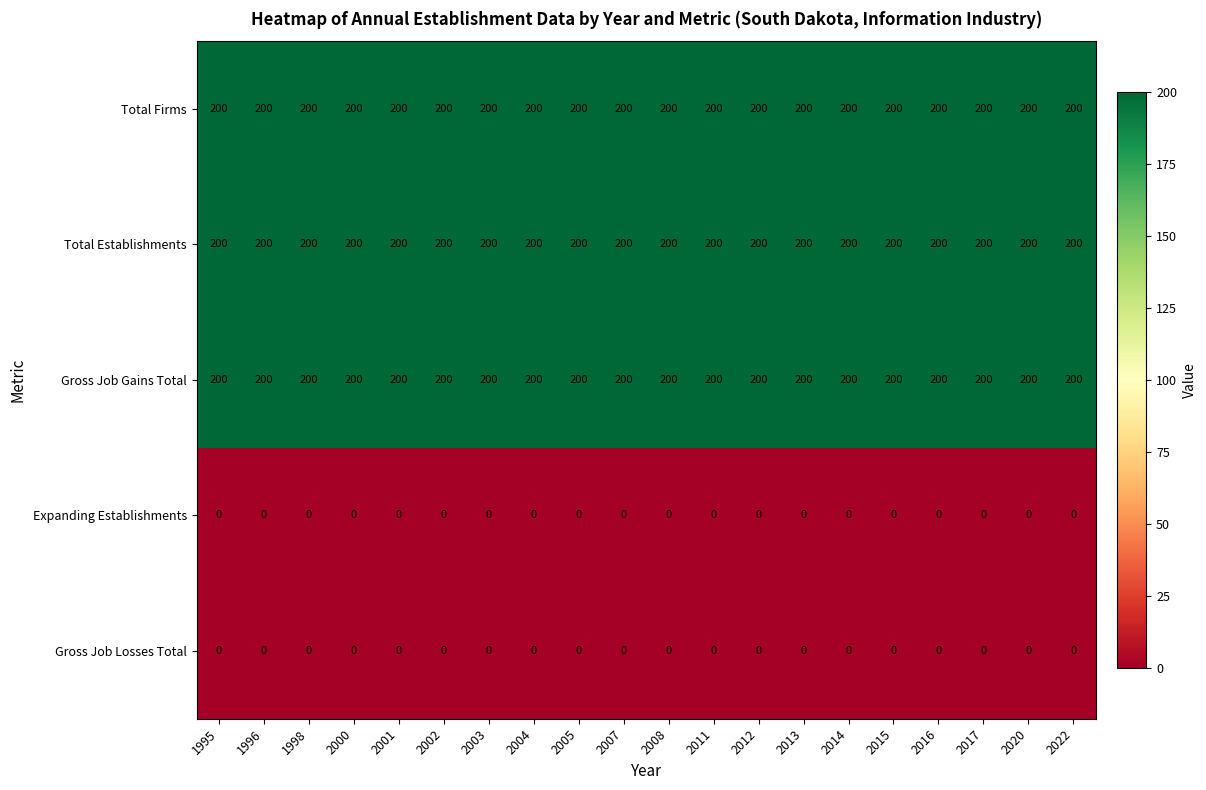

What is the highest value of the Total Establishments series?

200